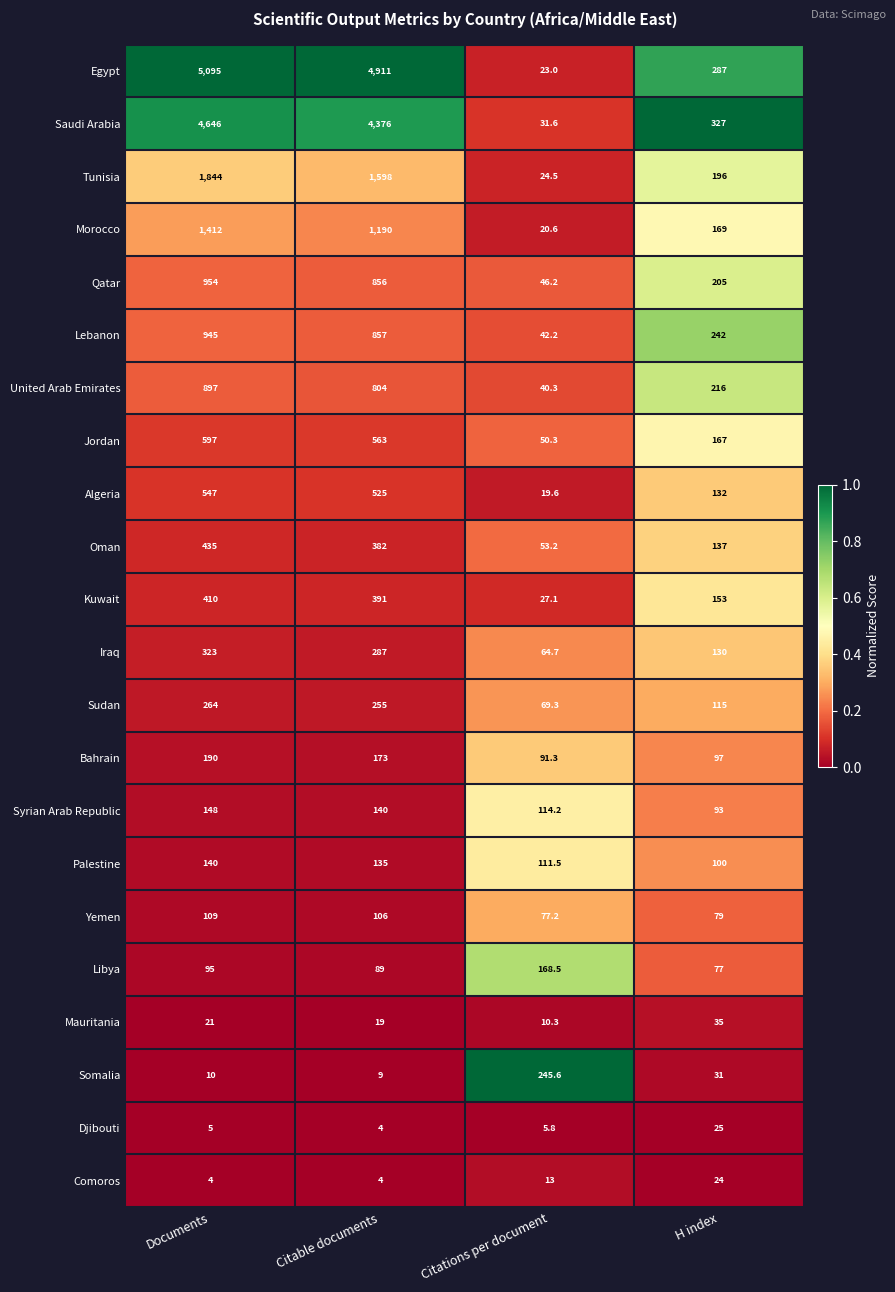

Rank the categories by Oman value from lowest to highest.

Citations per document, H index, Citable documents, Documents